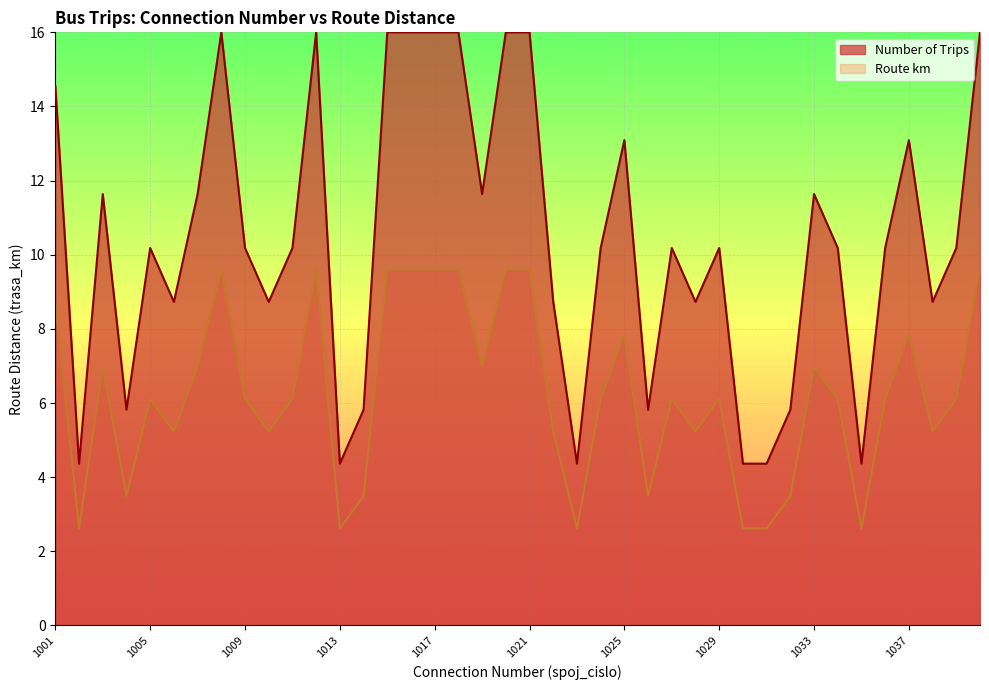

At which category is the sum across all series the highest?

1008